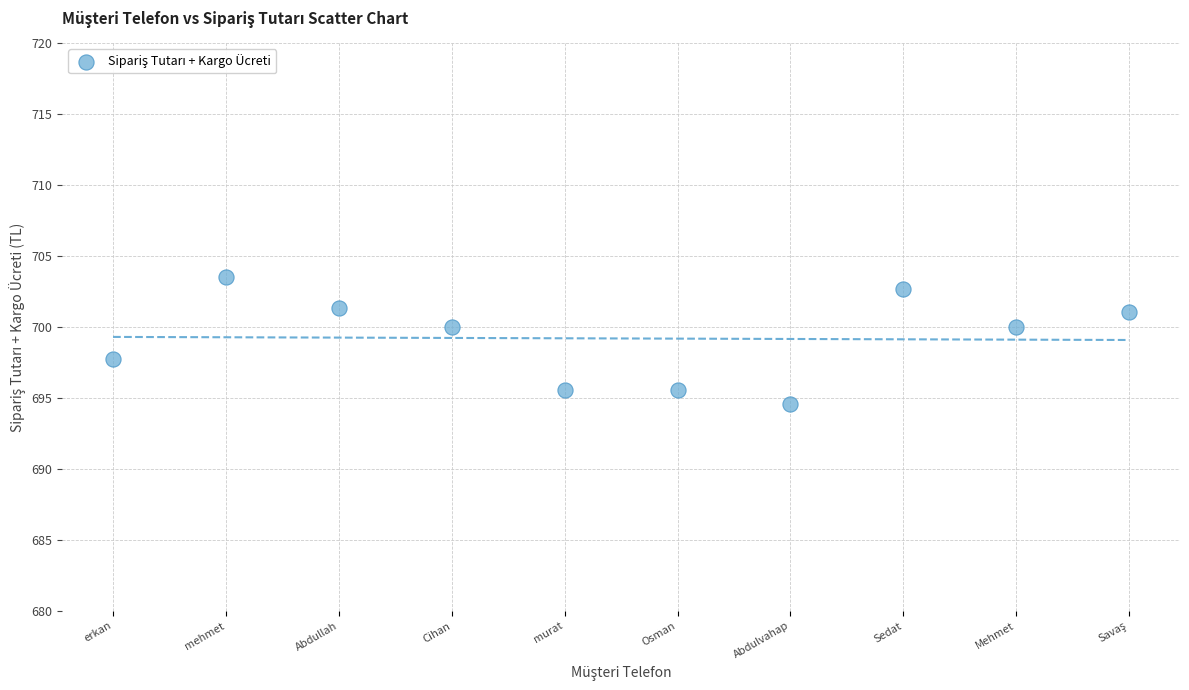

What is the average Y value?

699.2